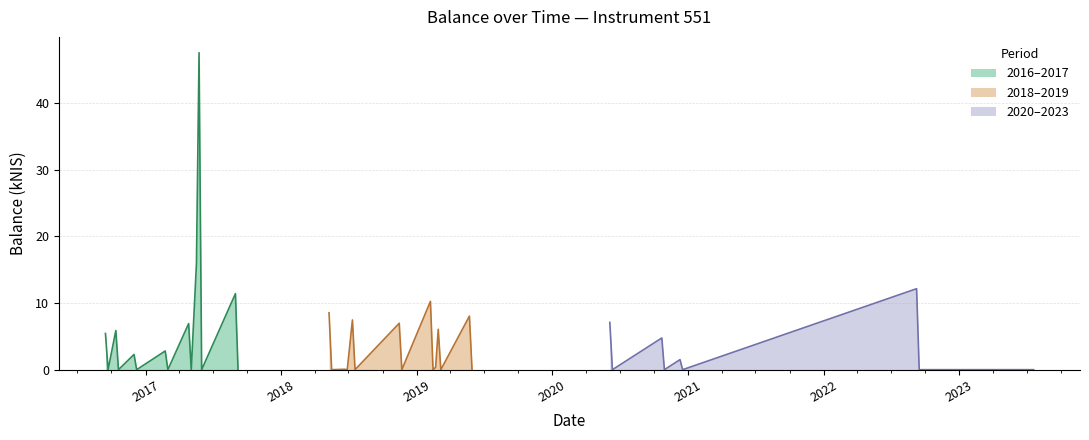

What is the label of the 5th point from the left?

2016-12-01